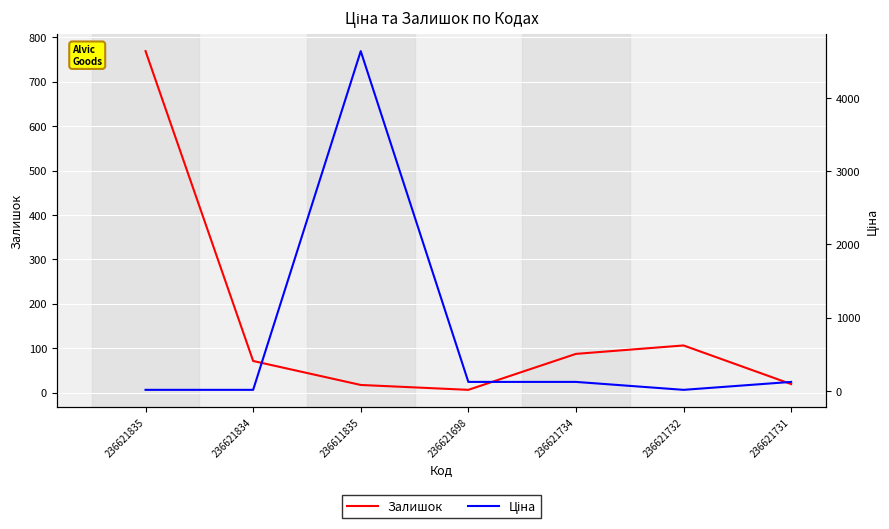

At which category does the chart reach its minimum across all series?

236621698